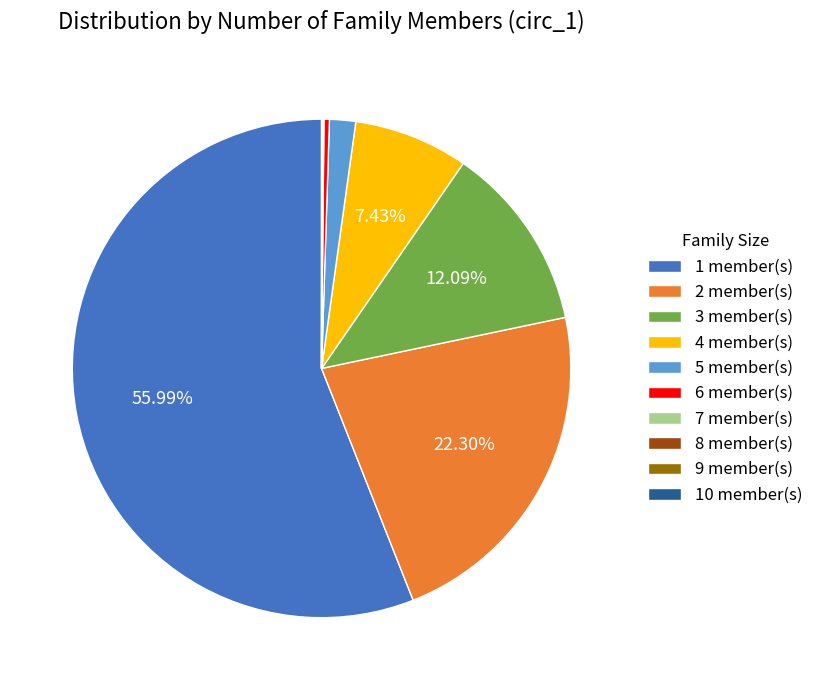

Between 1 member(s) and 6 member(s), which is larger?

1 member(s)